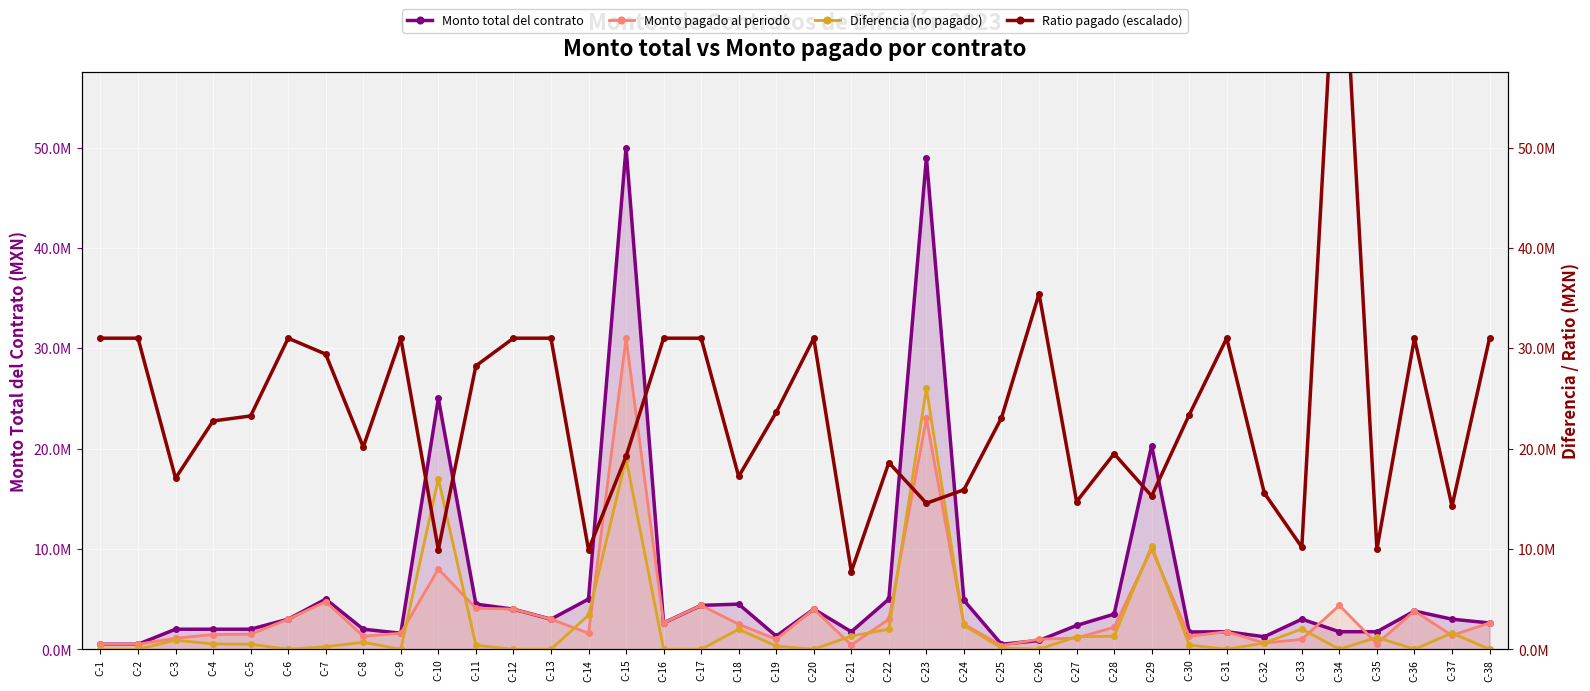

Where is the first local maximum for Ratio pagado (escalado)?

C-2